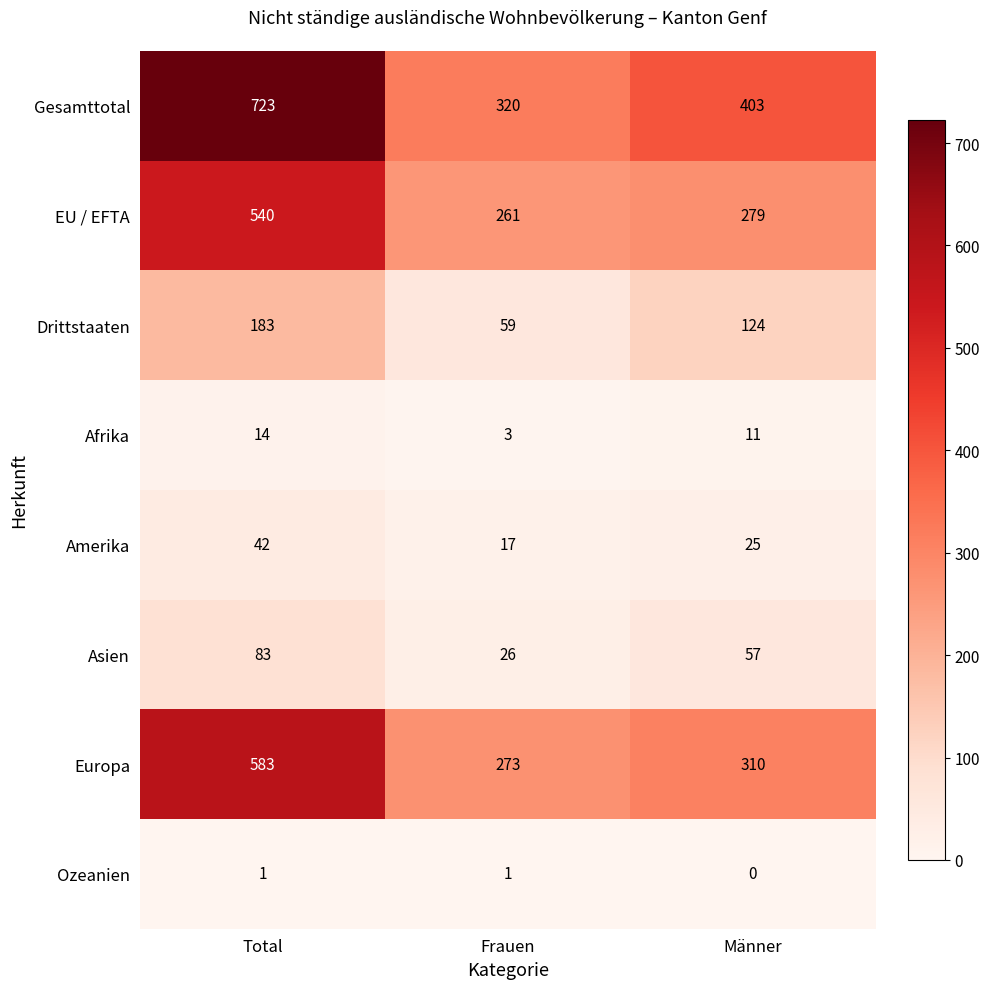

Is the value of Amerika at Total greater than the value of EU / EFTA at Frauen?

No